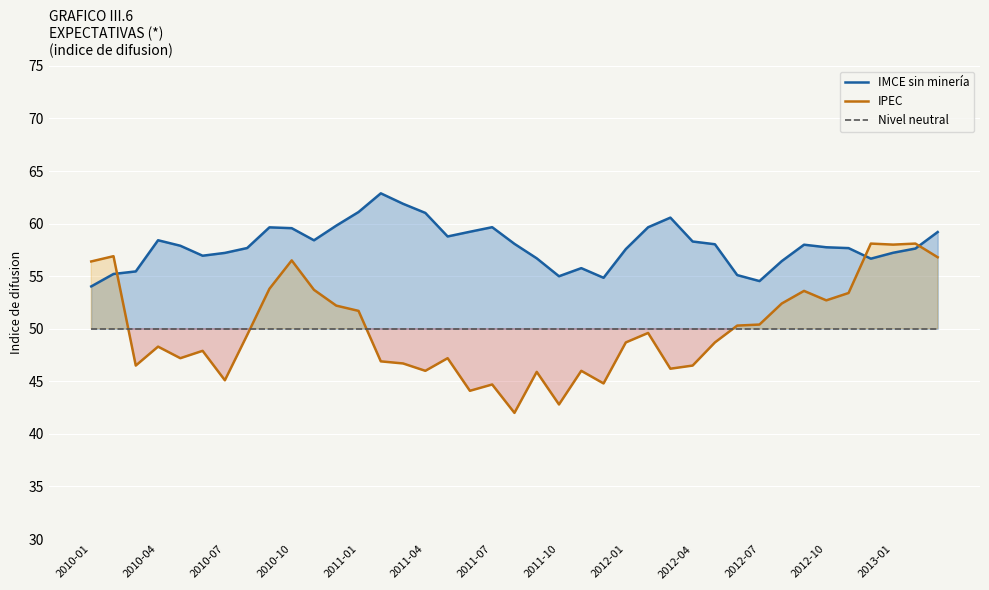

The IPEC series shows 20.3 at 2012-07. True or false?

False